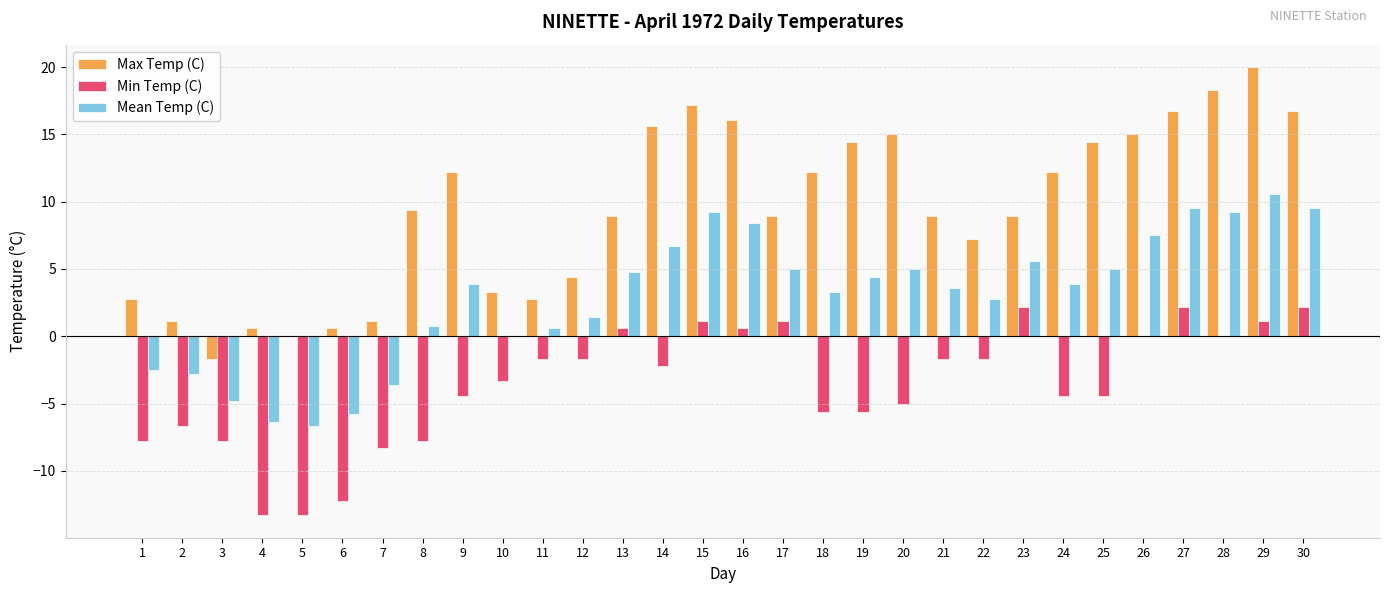

True or false: Min Temp (C) has a value of 3.5 at 27.

False